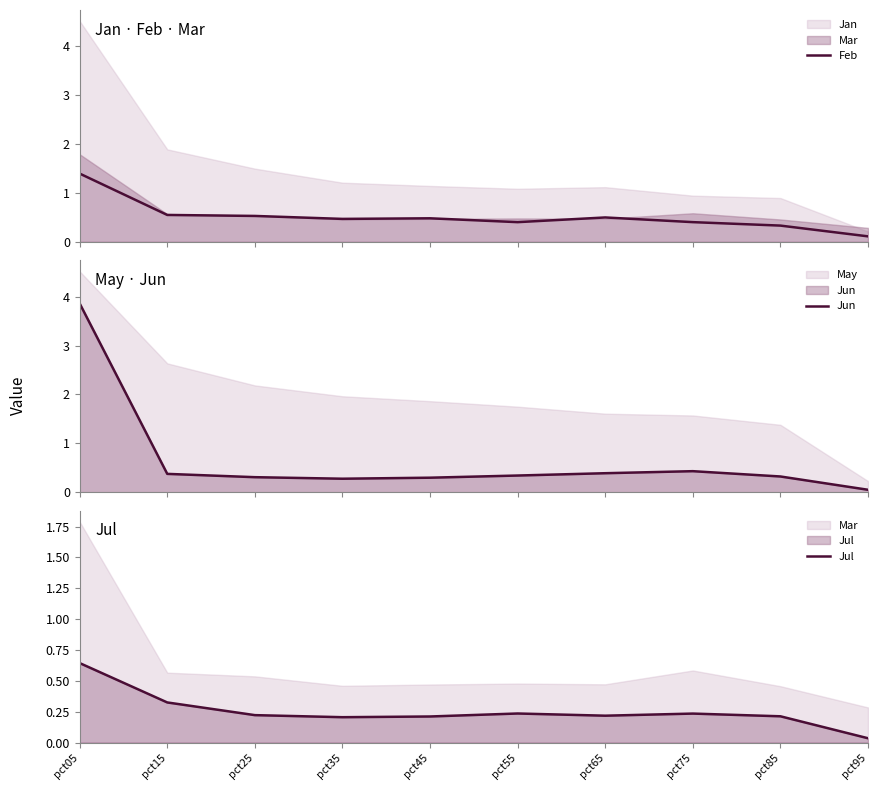

At how many categories does at least one series exceed 0?

10